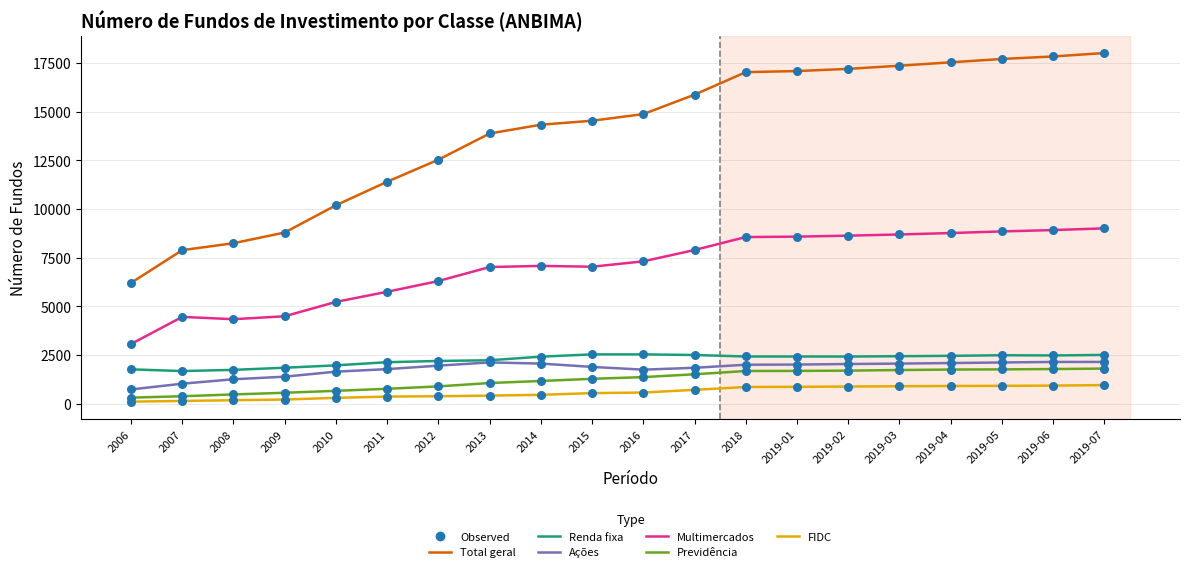

Which series has the largest total across all categories?

Total geral